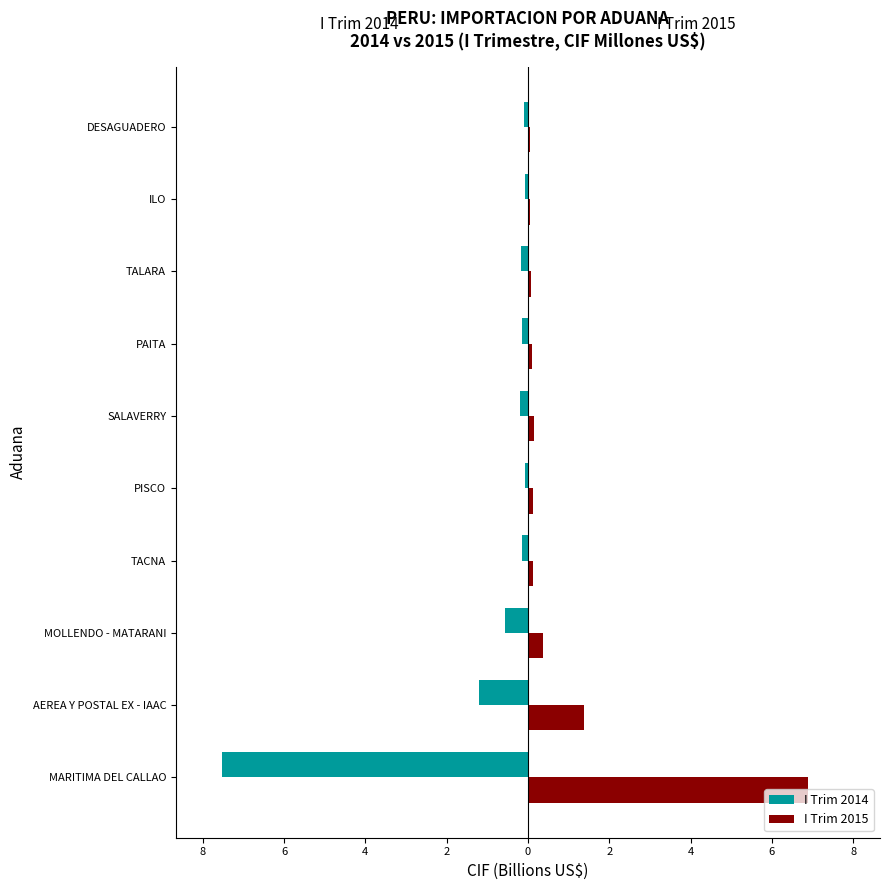

What are all the series names shown in the legend?

I Trim 2014, I Trim 2015